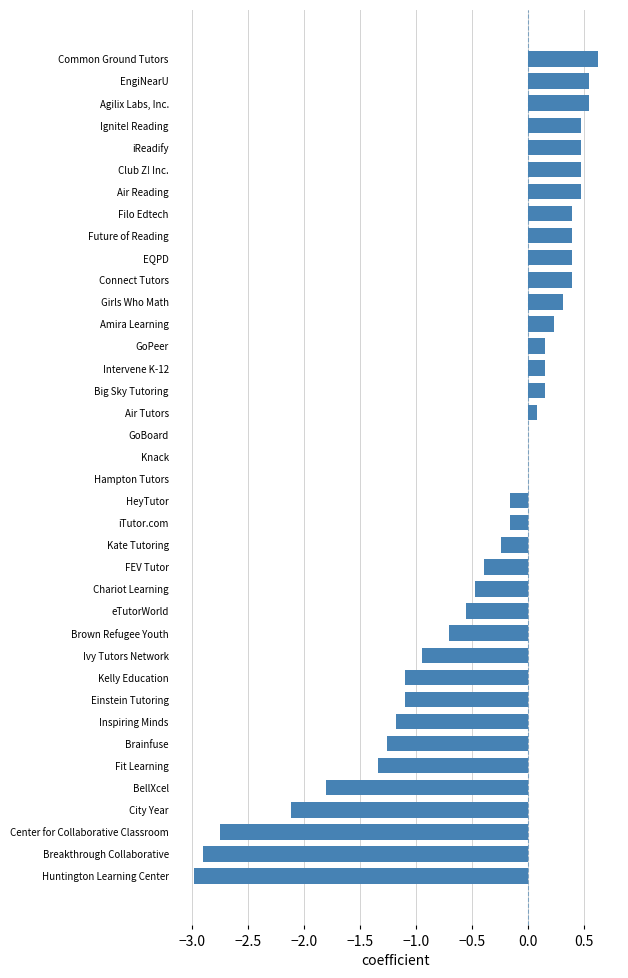

Where is the data nearest to the value -1?

Ivy Tutors Network